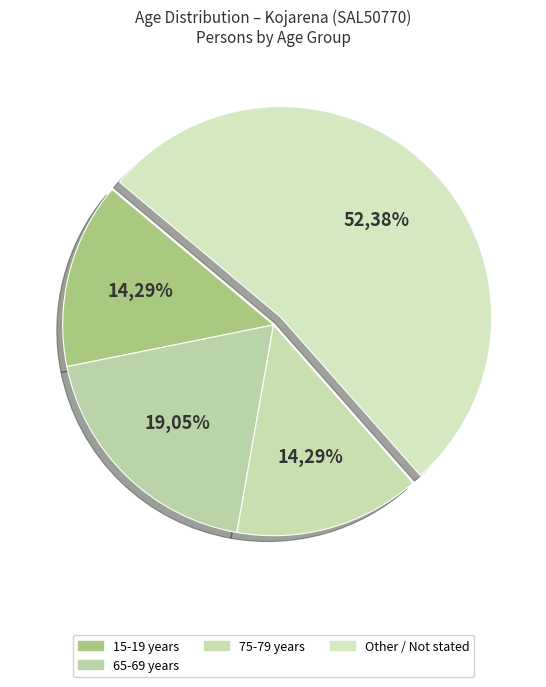

True or false: 50-54 years accounts for 0% of the total.

True